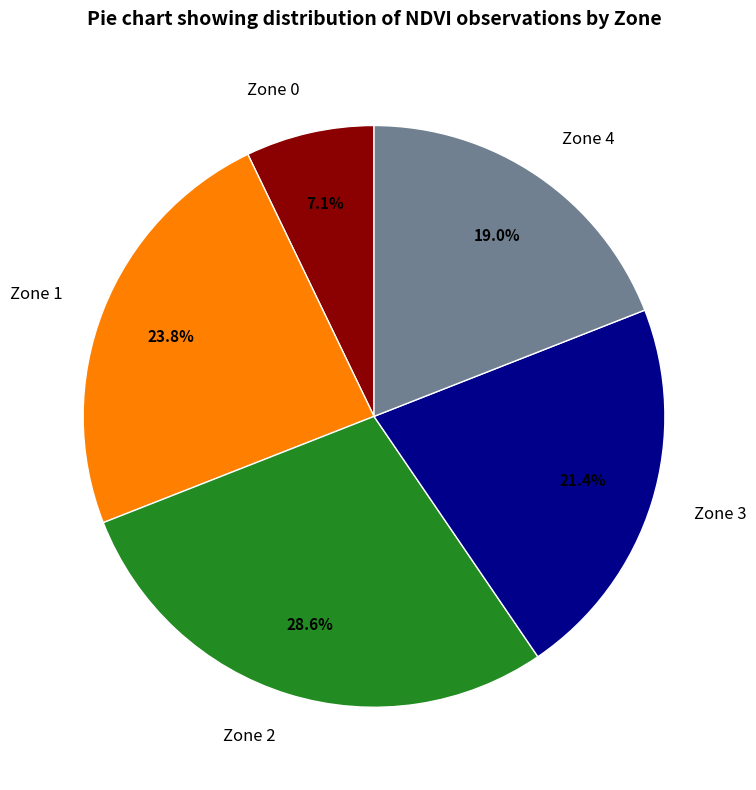

To the nearest percent, what portion does Zone 2 represent?

29%